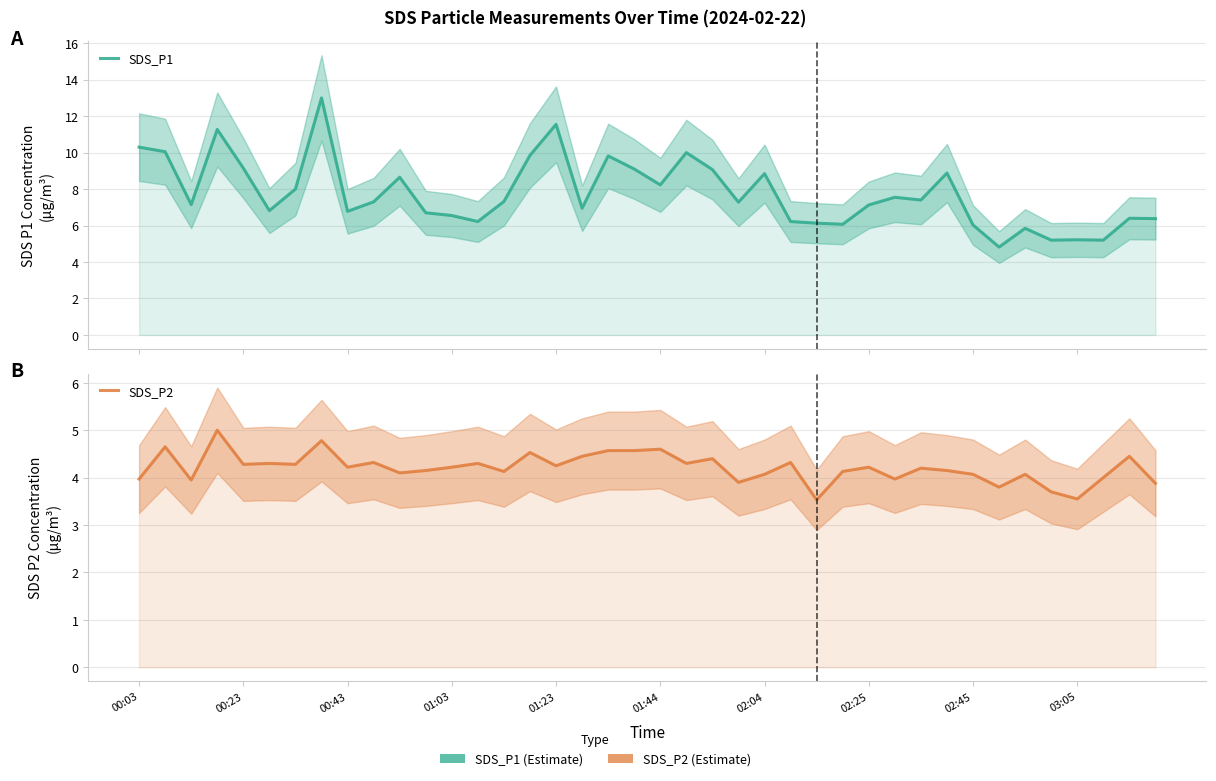

What is the minimum value shown in the chart?

3.5